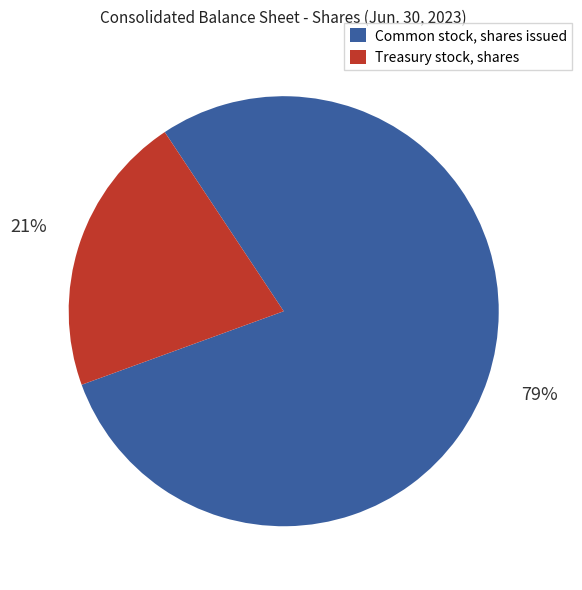

Does Common stock, shares issued account for over 50% of the chart?

Yes